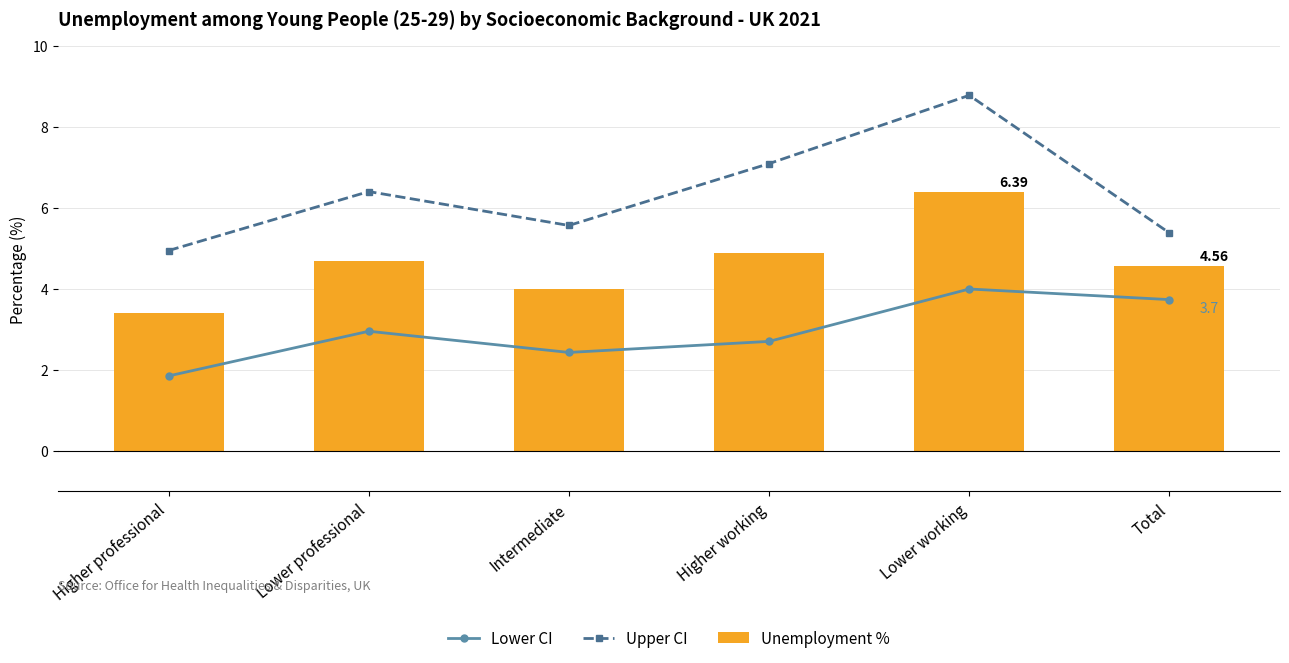

True or false: Lower CI has a value of 3.0 at Lower professional.

True